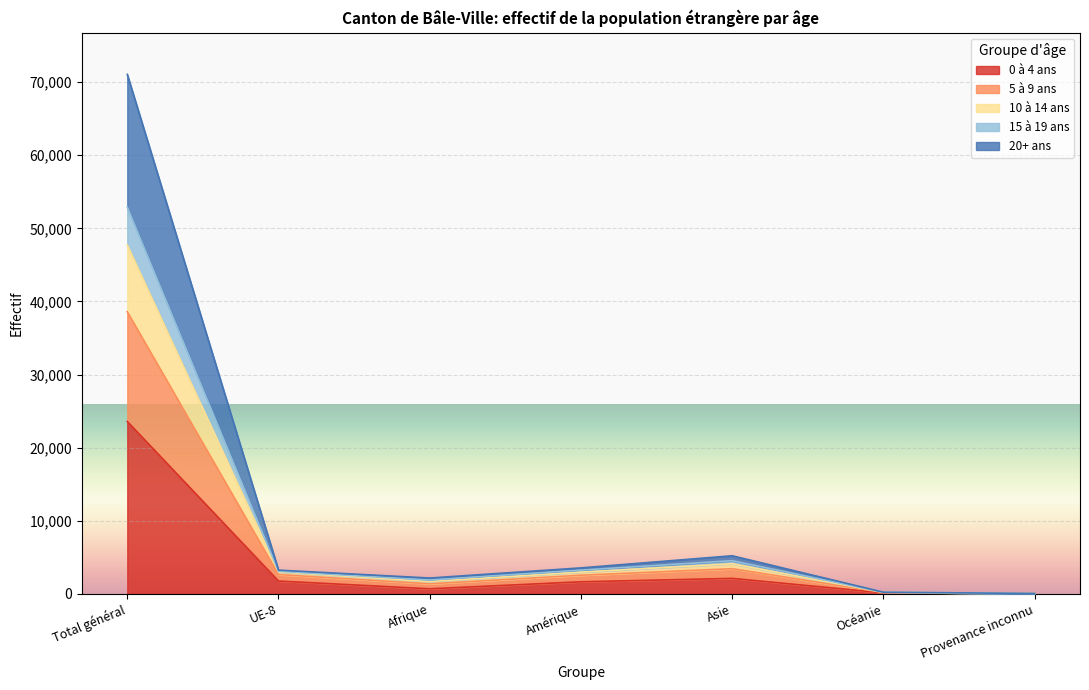

Is it true that 0 à 4 ans equals 615 at Amérique?

False